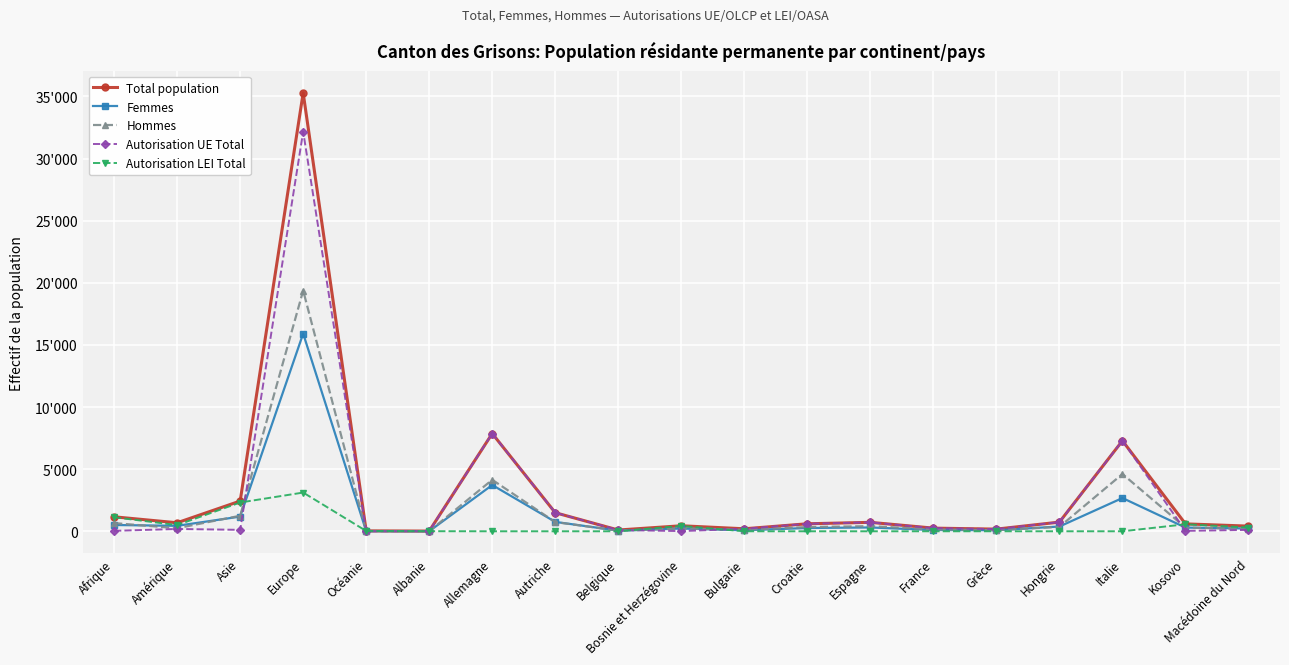

Is the value of Total population at Italie greater than the value of Femmes at Autriche?

Yes